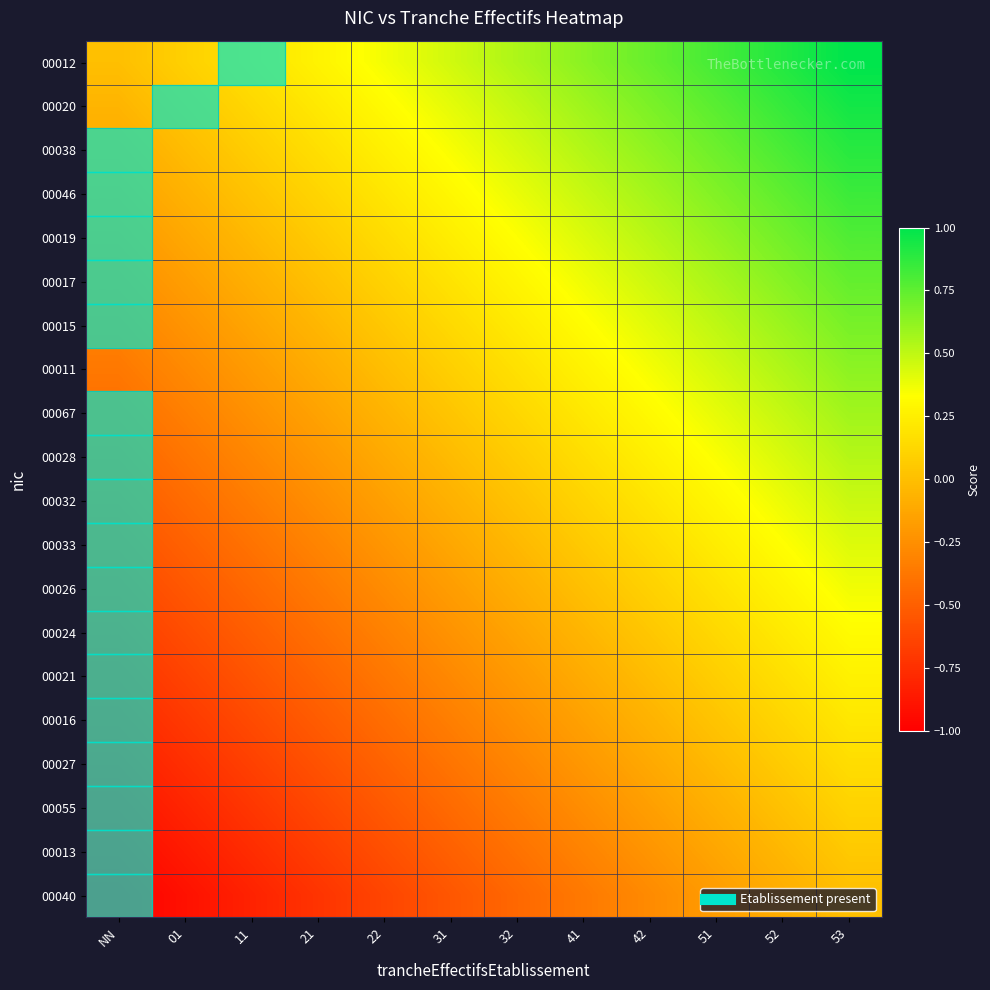

Rank the series by their maximum value, from lowest to highest.

00040, 00013, 00055, 00027, 00016, 00021, 00024, 00026, 00033, 00032, 00028, 00067, 00011, 00015, 00017, 00019, 00046, 00038, 00020, 00012